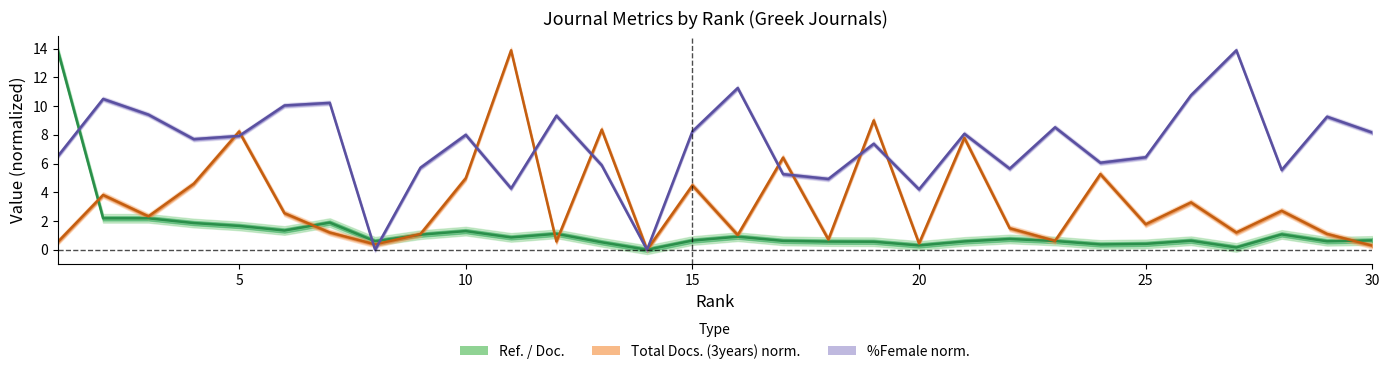

What is the value of the Total_Docs_3years point at the 26th from the left?

3.3